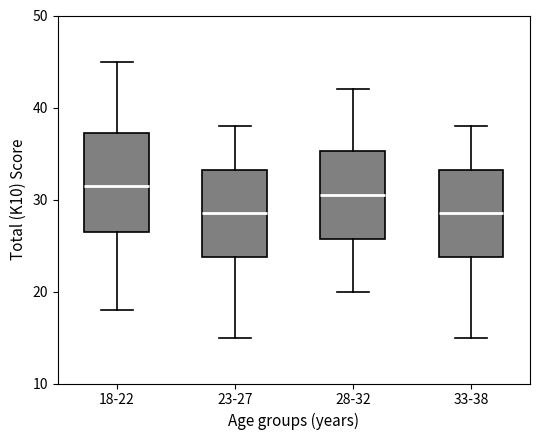

Where does the lower whisker of the box for 23-27 end on the y-axis? The values are not printed on the chart, so give them approximately, as read against the axis.

15